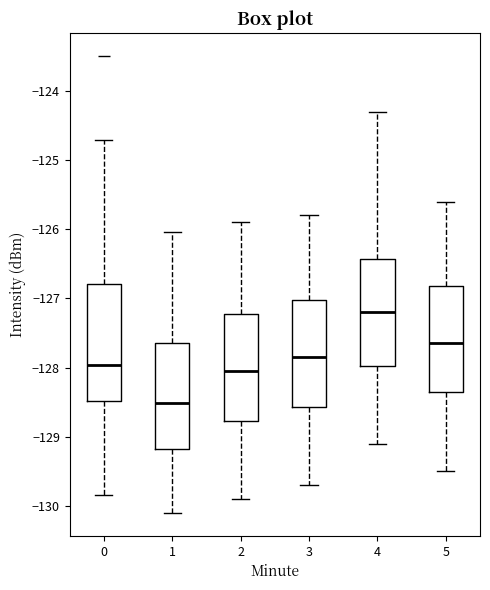

Reading left to right, transcribe this box plot: for each box, give where its median line is, the range the box spans, and where its two whiskers end, as read against the y-axis. The values are not printed on the chart, so give them approximately, as read against the axis.

0: median -128.0, box -128.5 to -126.8, whiskers -129.8 to -124.7
1: median -128.5, box -129.2 to -127.6, whiskers -130.1 to -126.0
2: median -128.0, box -128.8 to -127.2, whiskers -129.9 to -125.9
3: median -127.8, box -128.6 to -127.0, whiskers -129.7 to -125.8
4: median -127.2, box -128.0 to -126.4, whiskers -129.1 to -124.3
5: median -127.6, box -128.3 to -126.8, whiskers -129.5 to -125.6